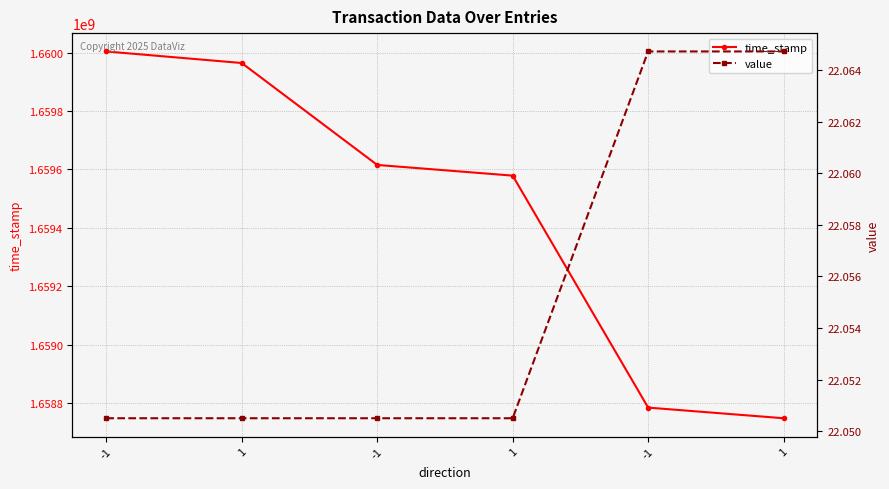

What is the label of the 1st point from the right?

1